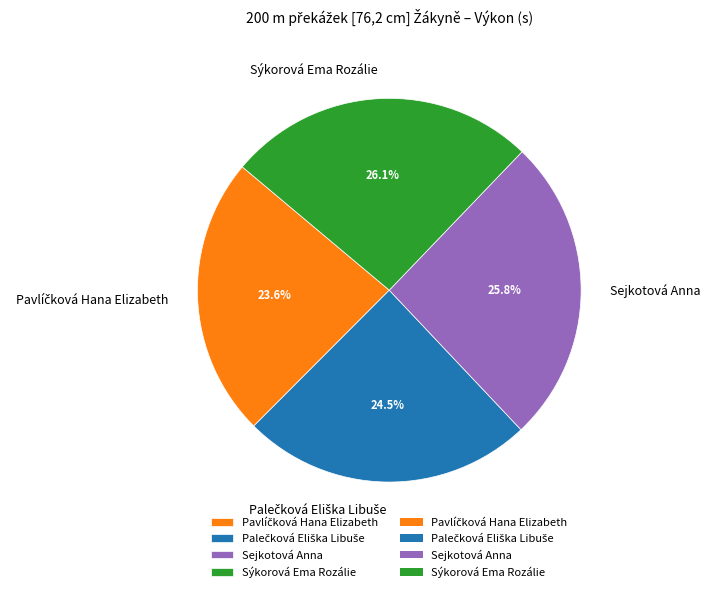

How much of the chart is everything except Sýkorová Ema Rozálie?

73.9%